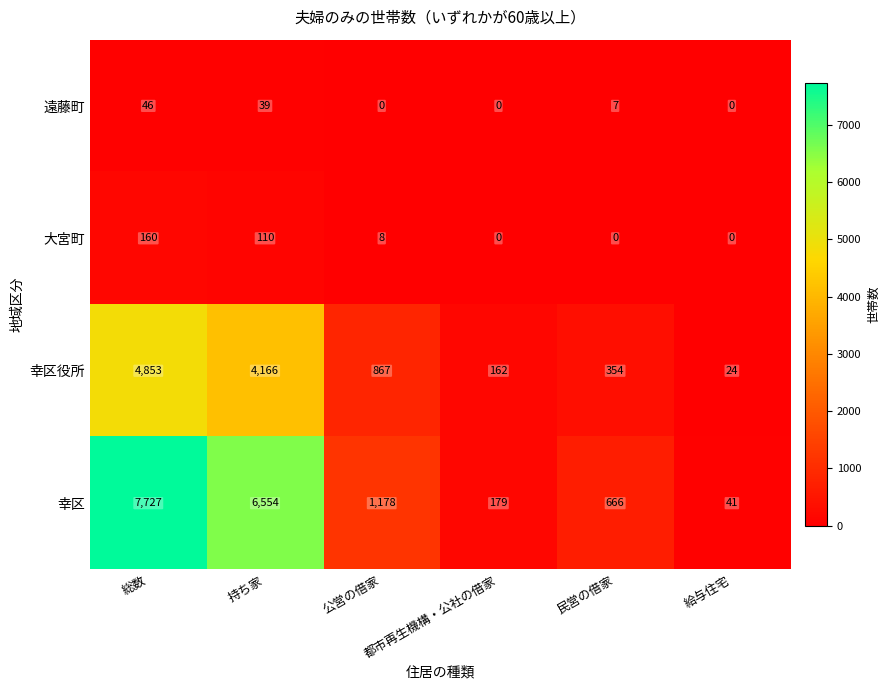

Count the number of categories in the chart.

6